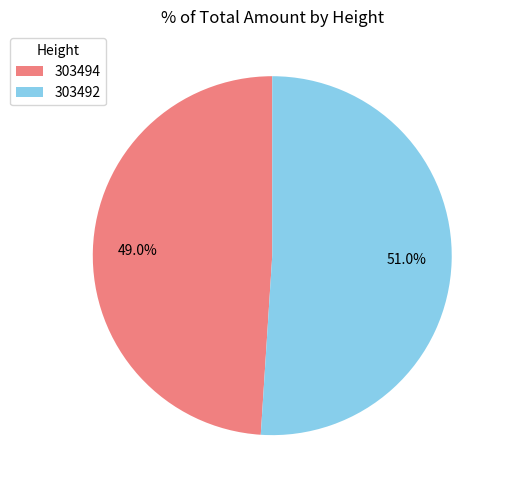

True or false: 303492 accounts for 39% of the total.

False